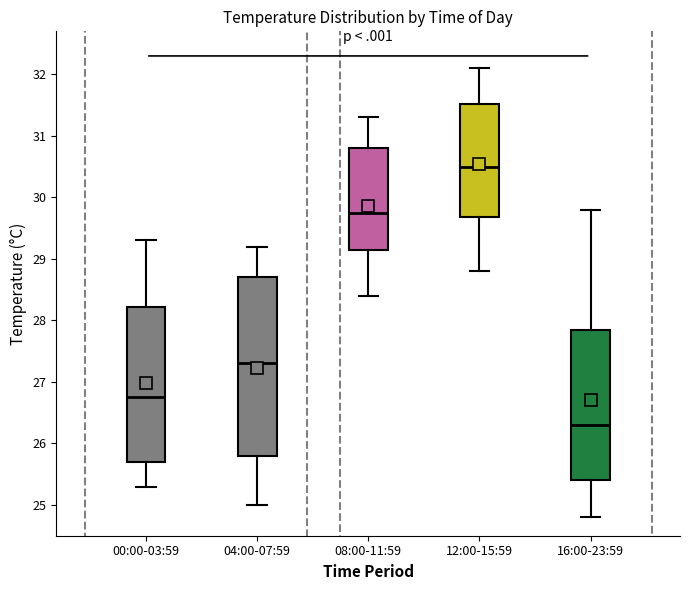

Comparing the boxes themselves (not the whiskers), which one is the tallest?

04:00-07:59